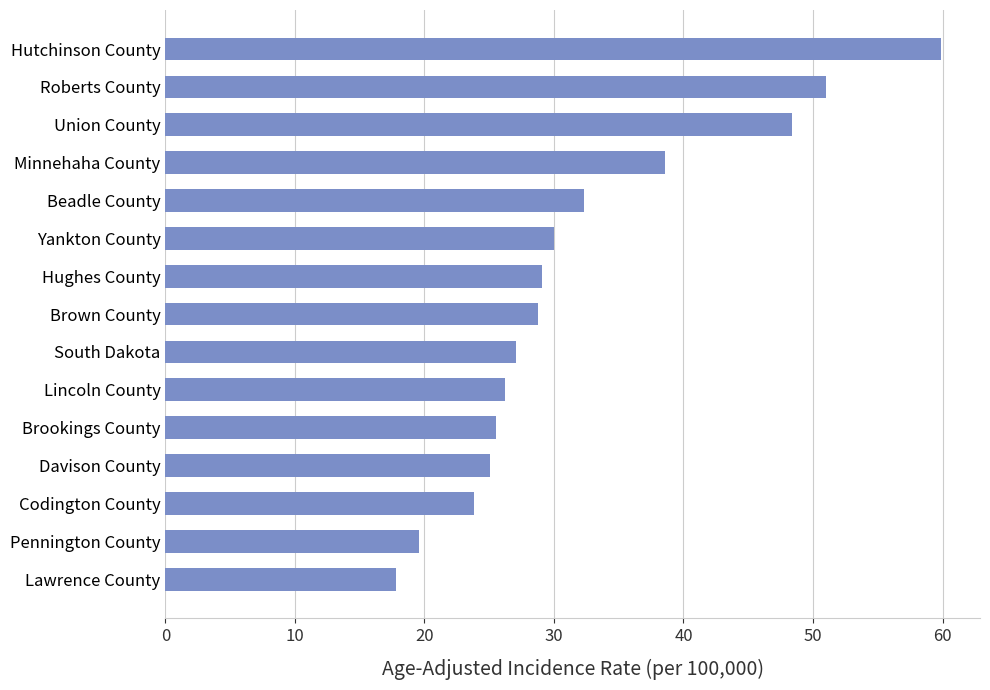

The value at Beadle County is 32.3. True or false?

True